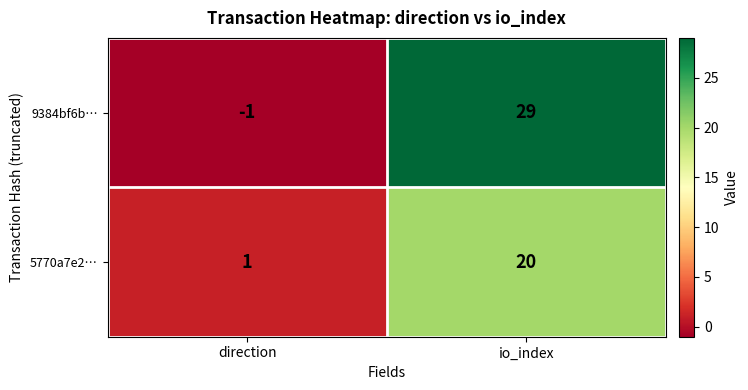

Which category has the lowest value across all series?

direction